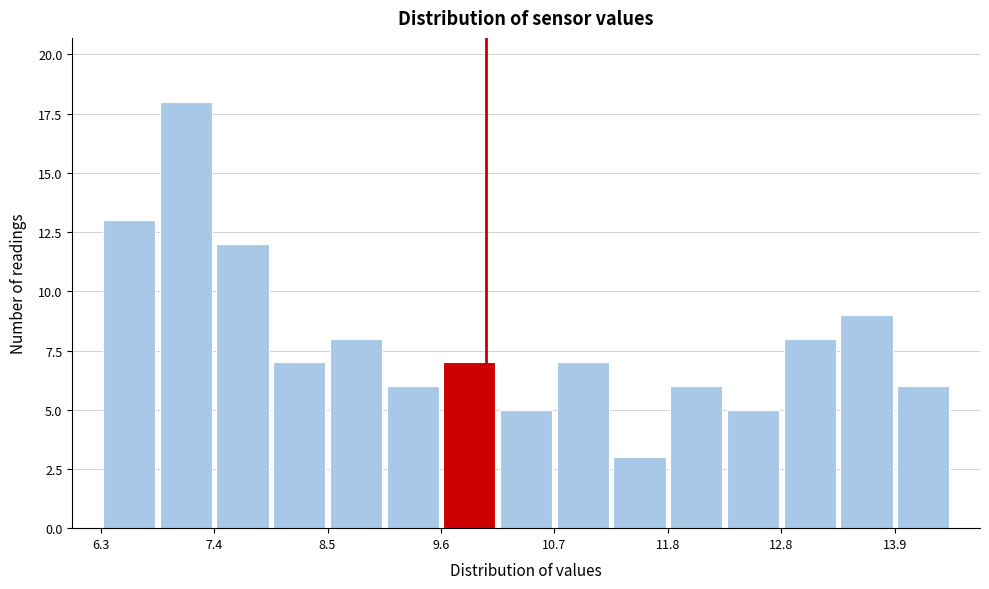

Read against the x-axis, roughly where is the centre of the tallest bar?

7.2